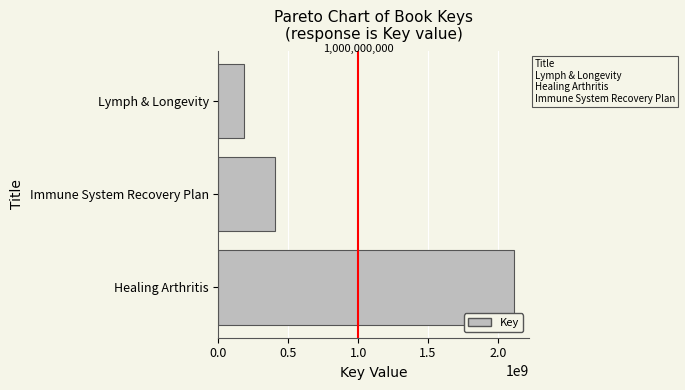

What is the sum of all values?

2703268679